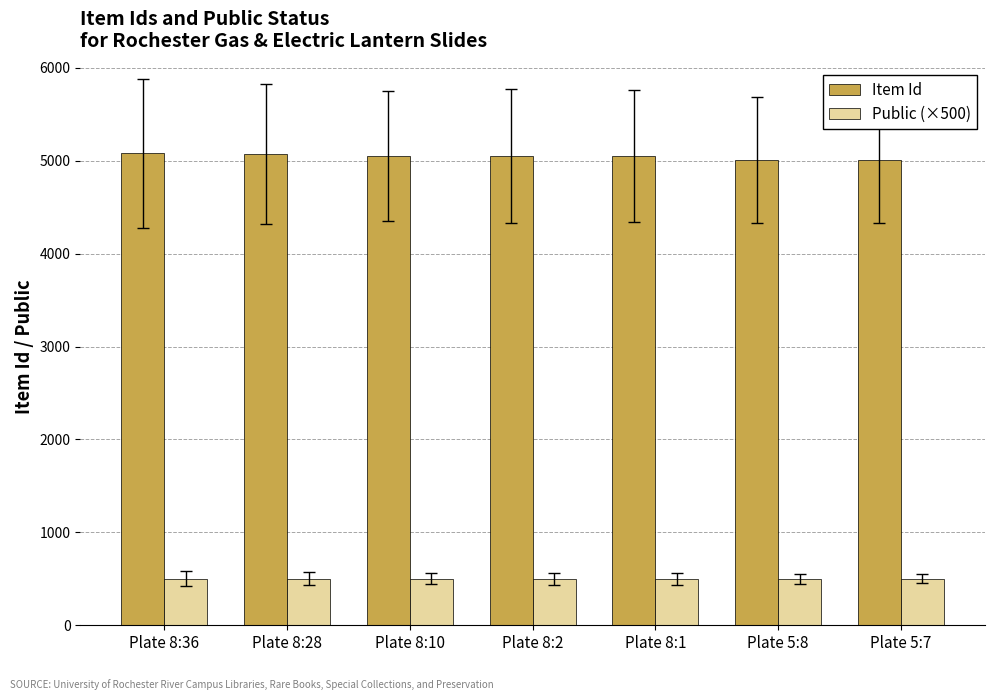

Count the number of data series in this chart.

2